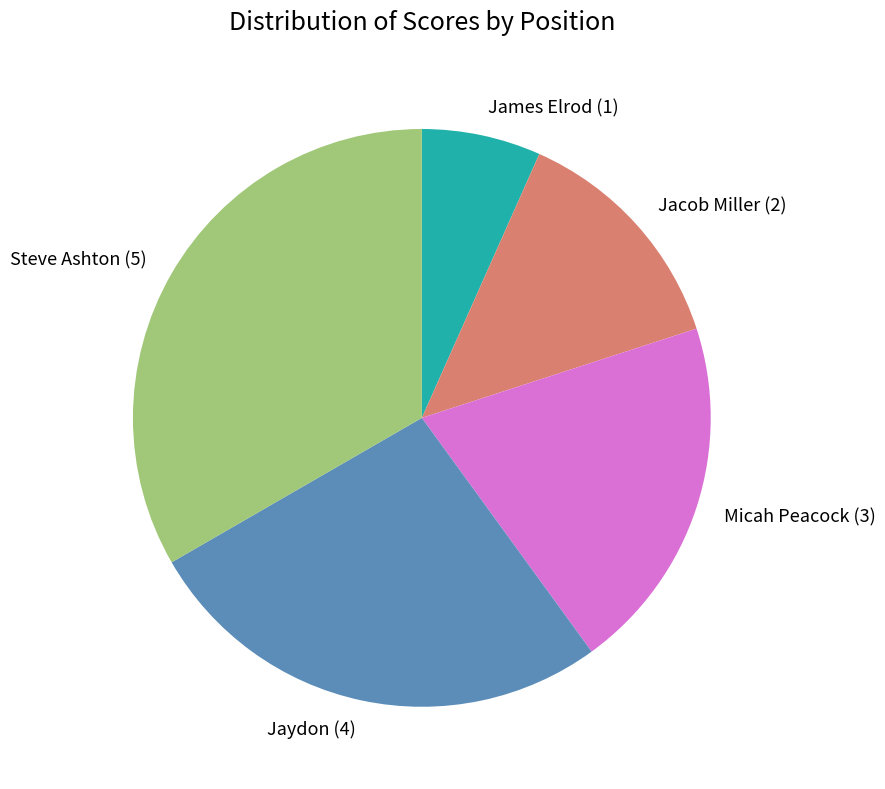

True or false: James Elrod (1) accounts for 1% of the total.

False